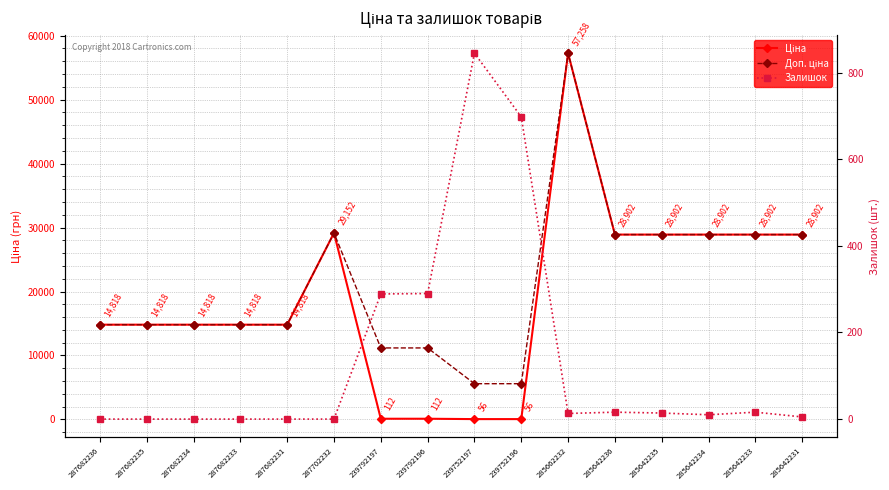

Where is Доп. ціна nearest to the value 31424?

287702232